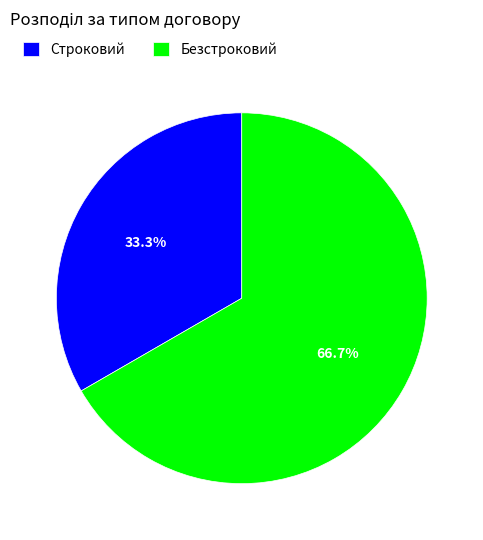

How many slices are in this pie chart?

2